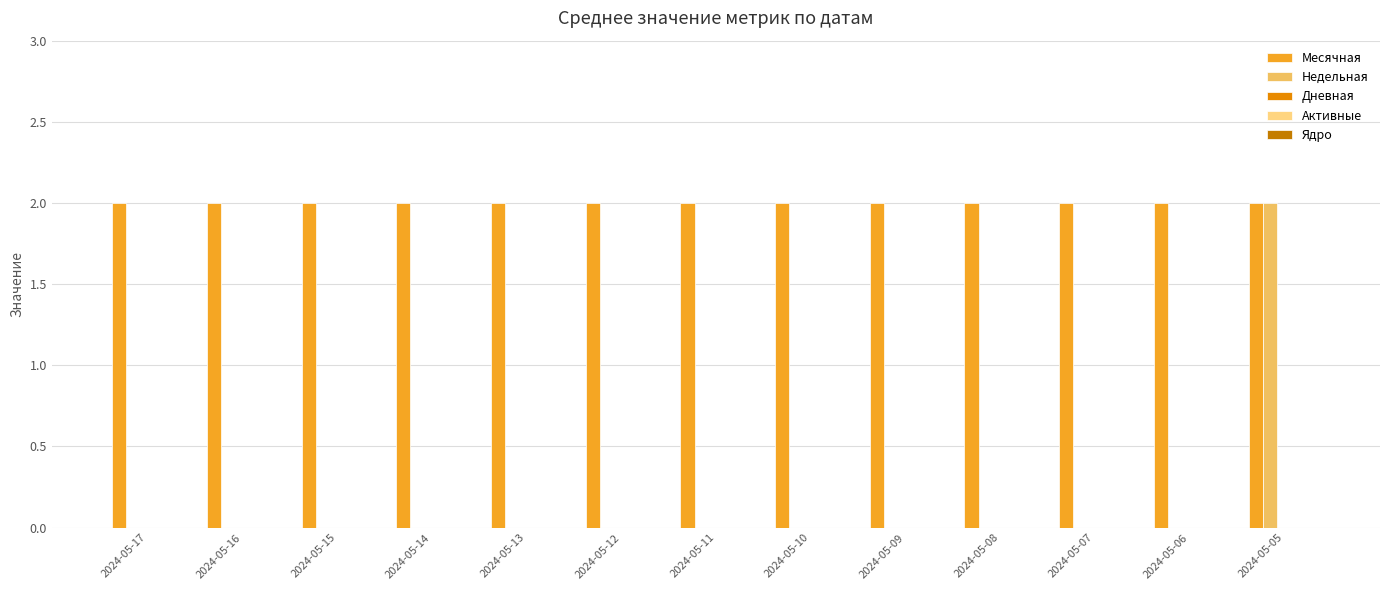

Which label corresponds to the largest value in the chart?

2024-05-17